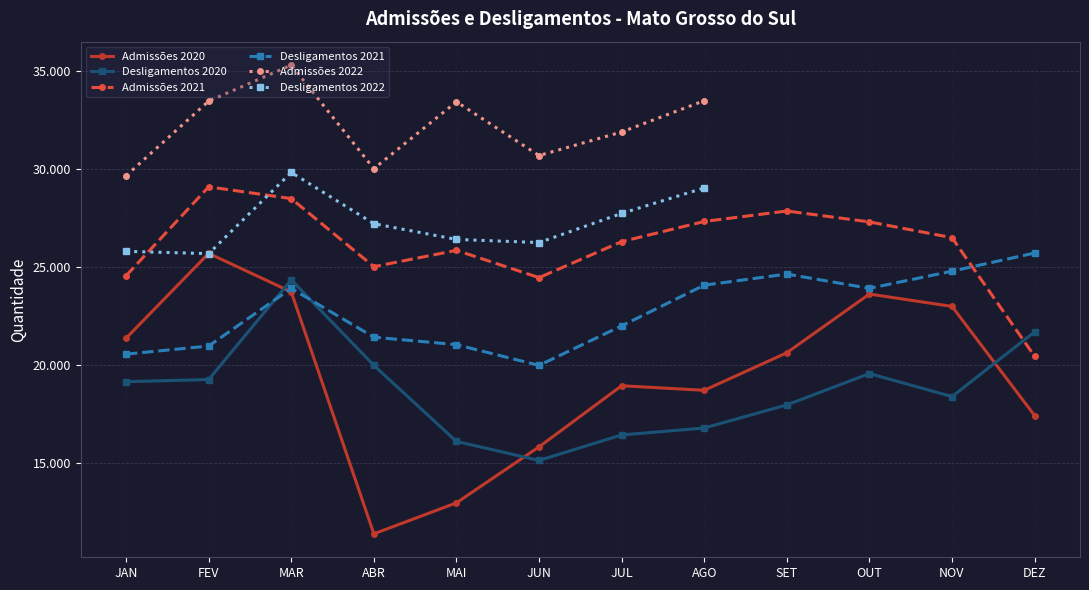

What position from the left is OUT?

10